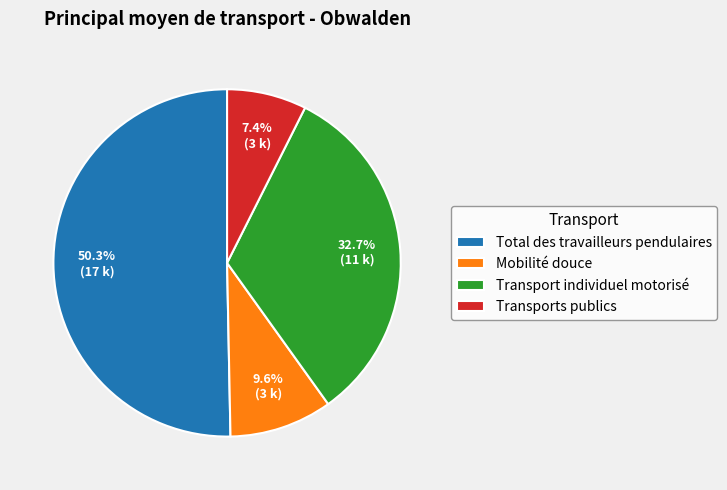

Which category accounts for the majority?

Total des travailleurs pendulaires